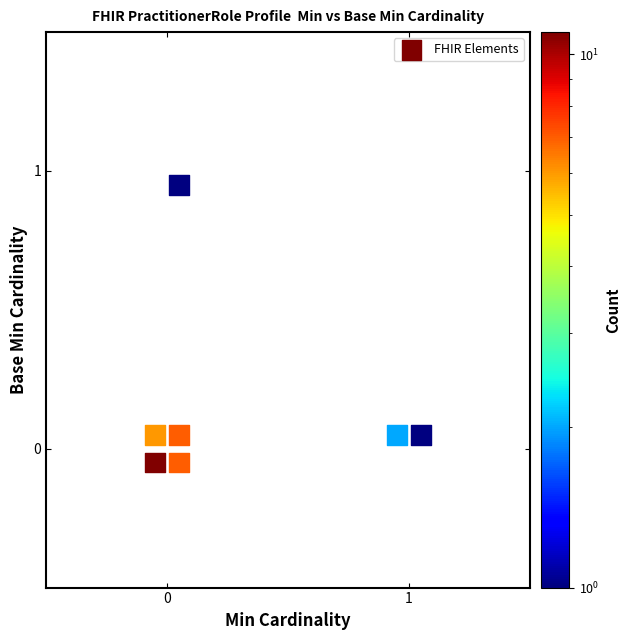

What is the range of X values (max minus min)?

1.1